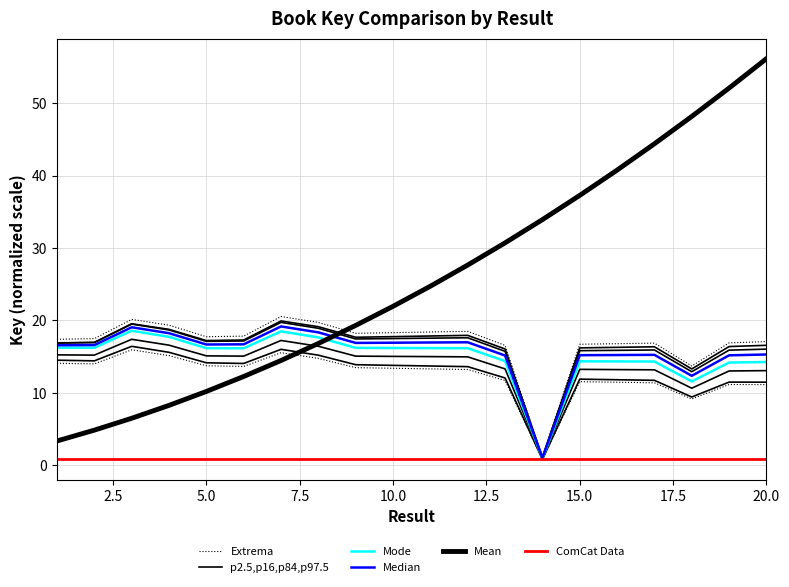

Reading right to left, what are all the values shown in this chart?

Extrema: 17.1	16.9	13.7	16.9	16.8	16.7	1.1	16.6	18.5	18.4	18.3	18.2	19.7	20.5	17.8	17.8	19.4	20.2	17.5	17.4
p2.5,p16,p84,p97.5: 16.6	16.4	13.3	16.4	16.3	16.2	1.1	16.1	17.9	17.9	17.8	17.7	19.1	19.9	17.3	17.2	18.8	19.5	17.0	16.9
Mode: 14.3	14.2	11.6	14.3	14.3	14.4	1.0	14.4	16.2	16.2	16.2	16.2	17.7	18.5	16.2	16.2	17.7	18.6	16.2	16.2
Median: 15.3	15.2	12.4	15.3	15.2	15.2	1.0	15.2	17.0	17.0	16.9	16.9	18.4	19.2	16.7	16.7	18.2	19.1	16.6	16.6
Mean: 56.2	52.1	48.2	44.4	40.8	37.3	33.9	30.7	27.7	24.7	22.0	19.3	16.8	14.5	12.3	10.2	8.3	6.5	4.9	3.4
ComCat Data: 0.9	0.9	0.9	0.9	0.9	0.9	0.9	0.9	0.9	0.9	0.9	0.9	0.9	0.9	0.9	0.9	0.9	0.9	0.9	0.9